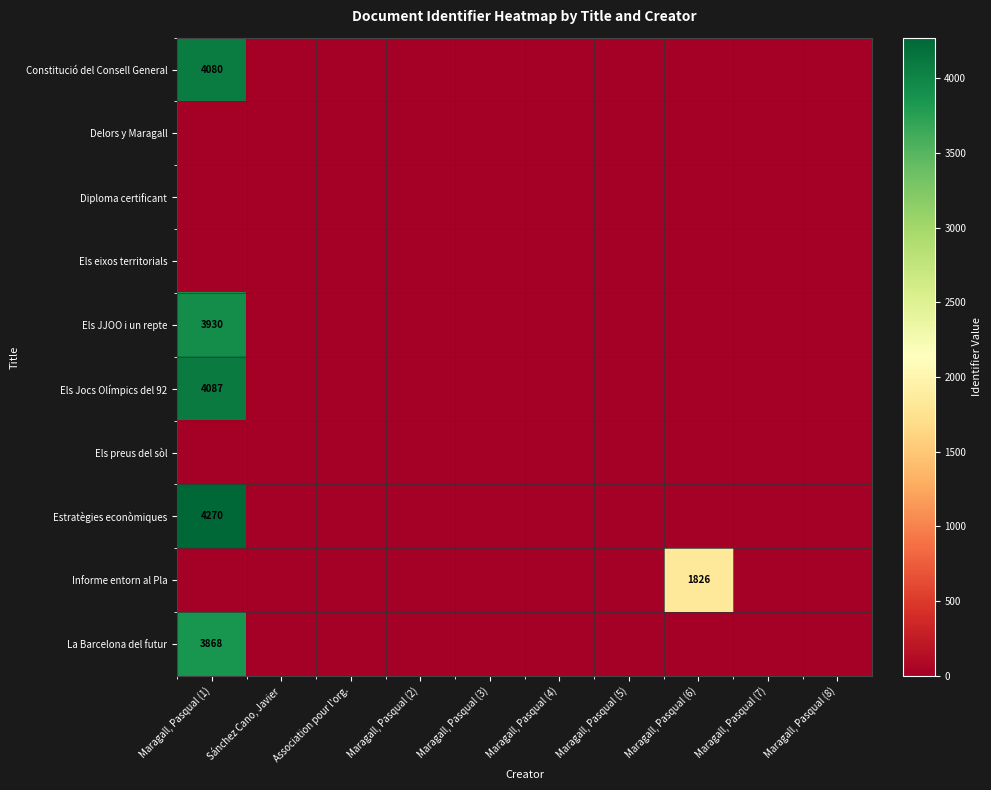

The value of La Barcelona del futur at Maragall, Pasqual (1) is 5940. True or false?

False